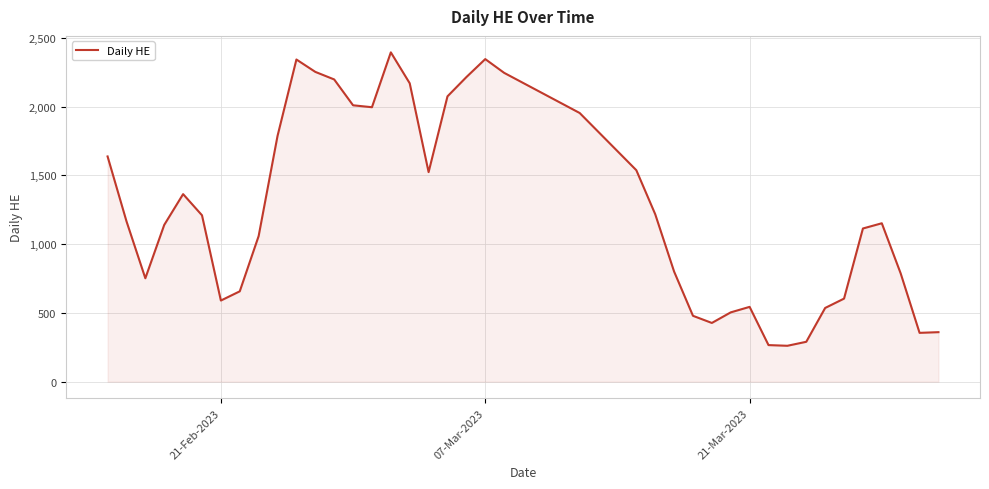

What is the maximum value shown in the chart?

2395